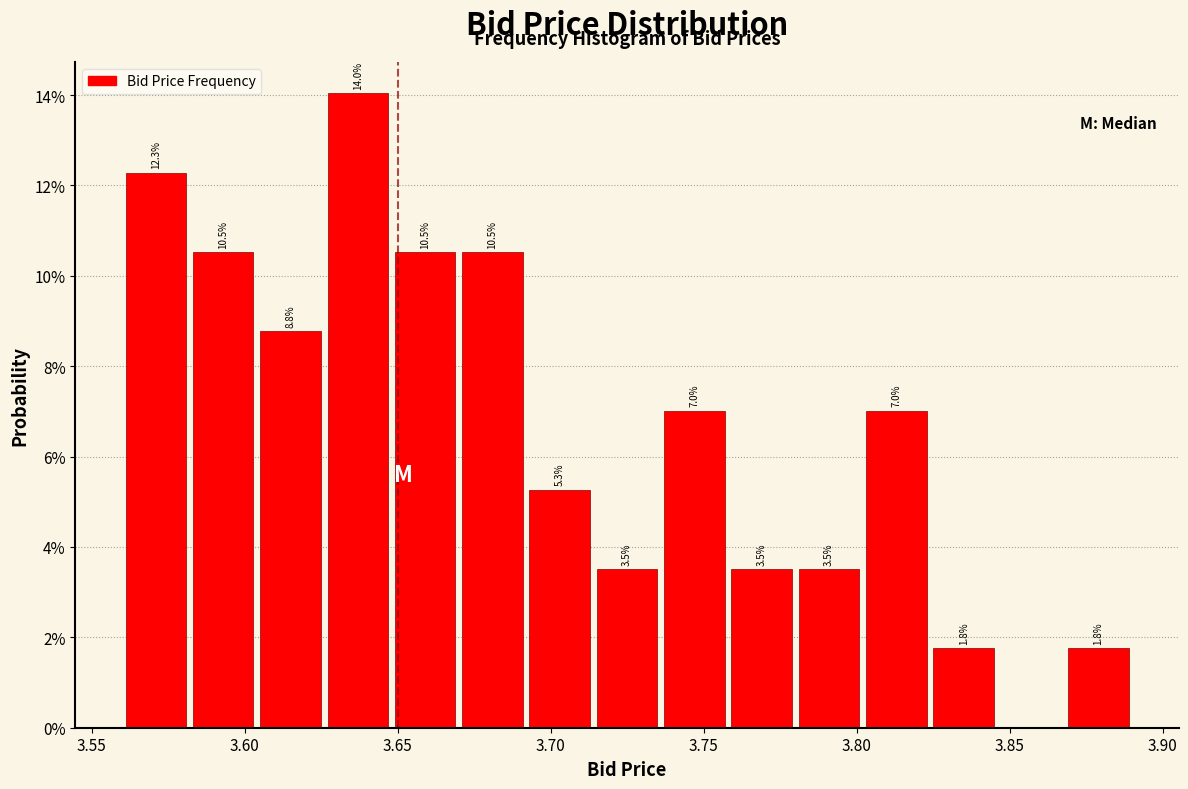

Over which range of the x-axis is the bar tallest?

3.626 to 3.648